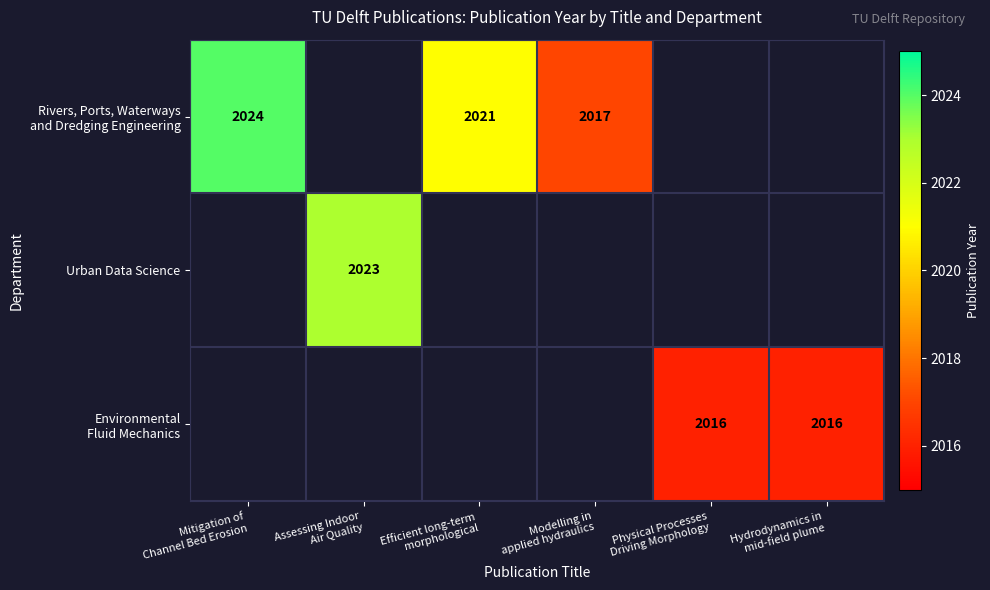

Between Mitigation of Channel Bed Erosion and Hydrodynamics in mid-field plume, which series saw the biggest shift?

Rivers, Ports, Waterways and Dredging Engineering